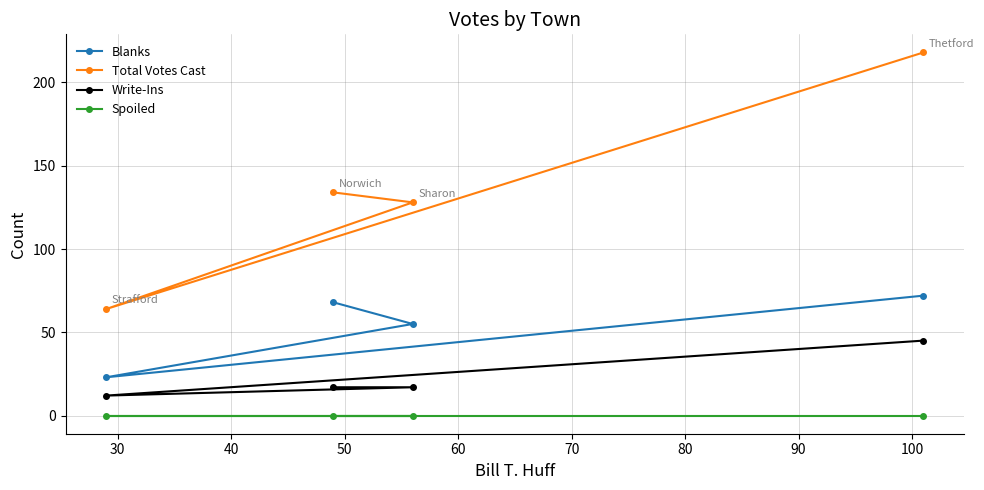

Count the number of categories in the chart.

4